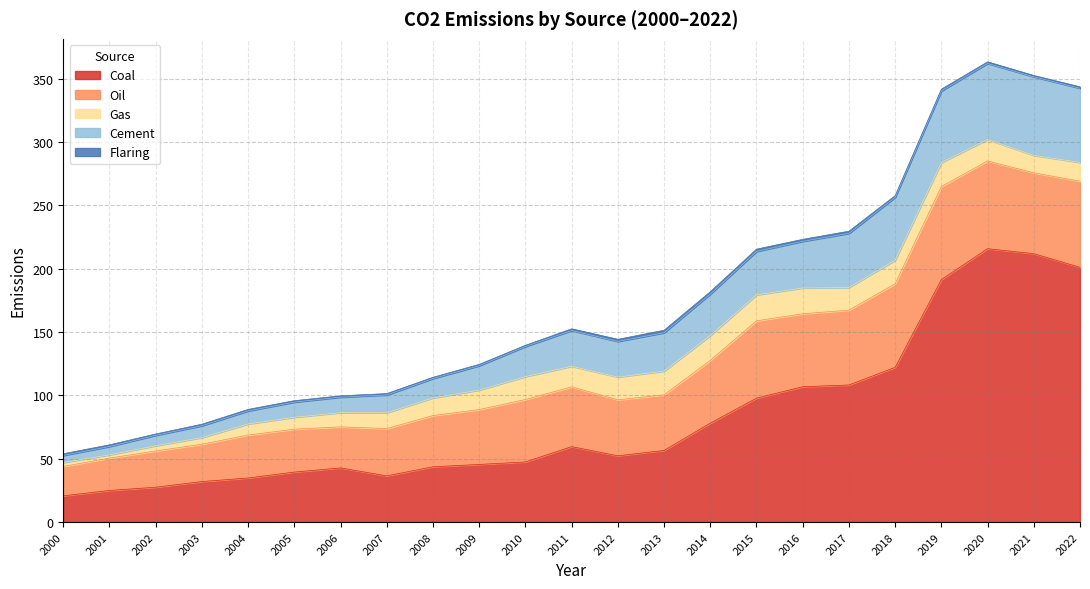

True or false: Oil has more than 2 interior local peaks.

True